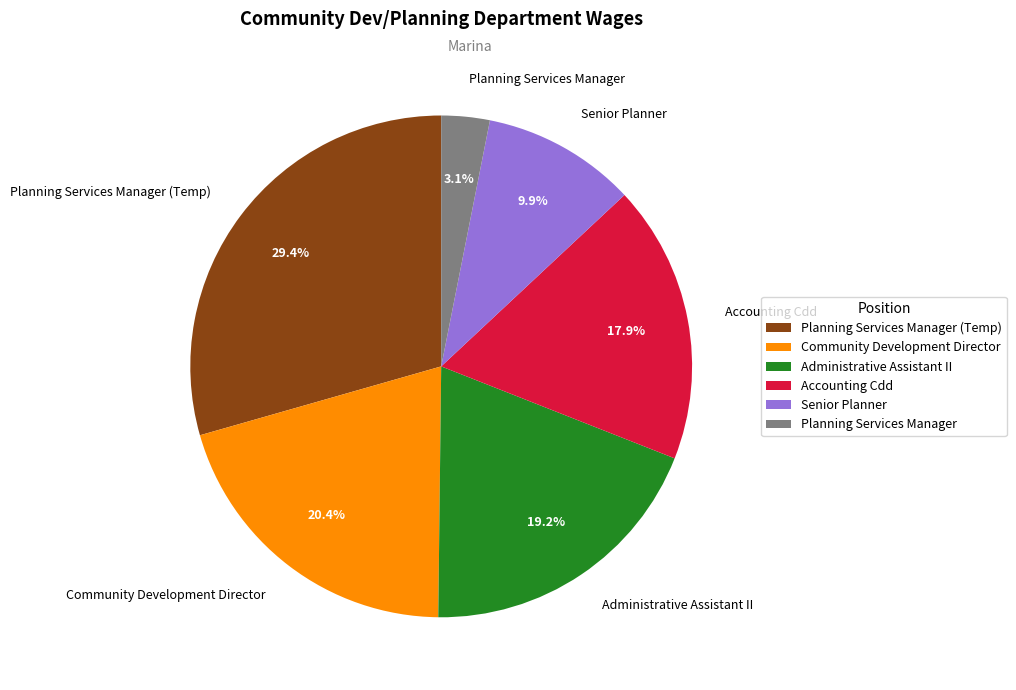

To the nearest percent, what percentage of the pie is Community Development Director?

20%